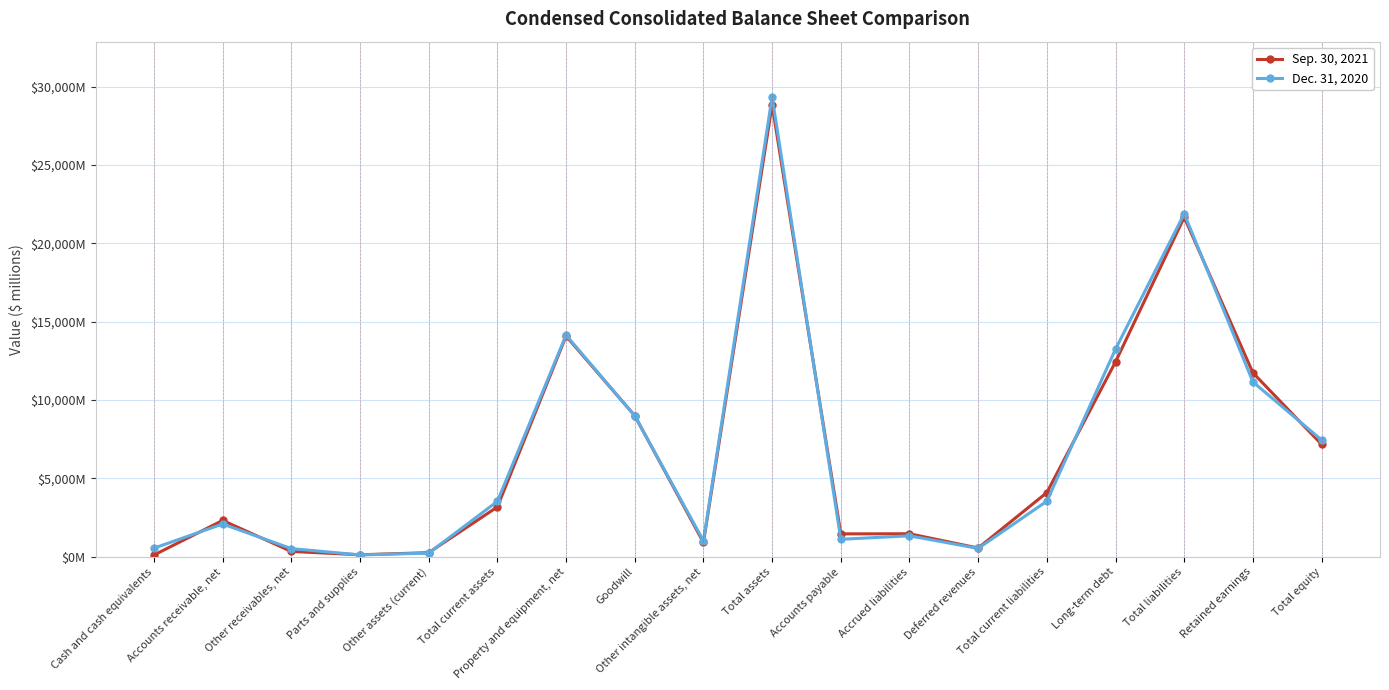

What is the label of the 17th point from the right?

Accounts receivable, net